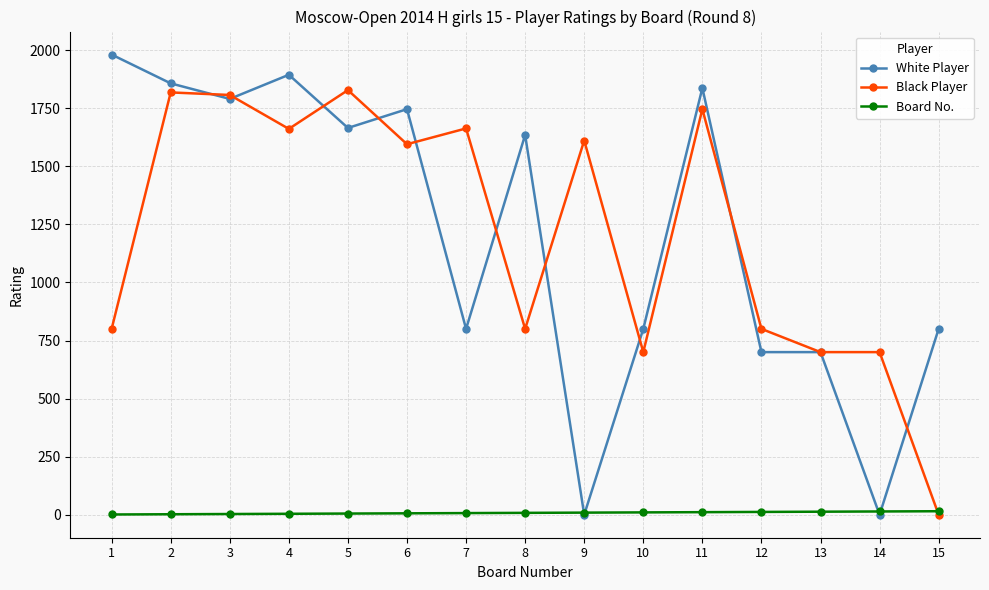

At which category does White Player reach its first local peak?

4